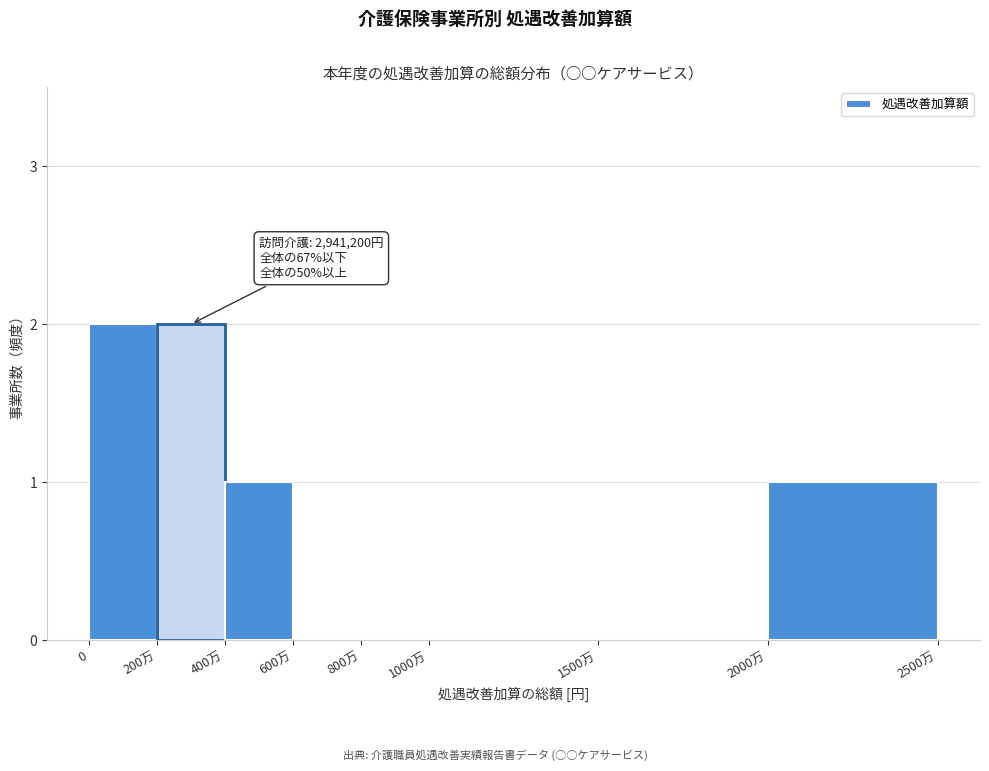

Reading left to right, list all the values displayed in this chart.

0=2	200万=2	400万=1	600万=0	800万=0	1000万=0	1500万=0	2000万=1